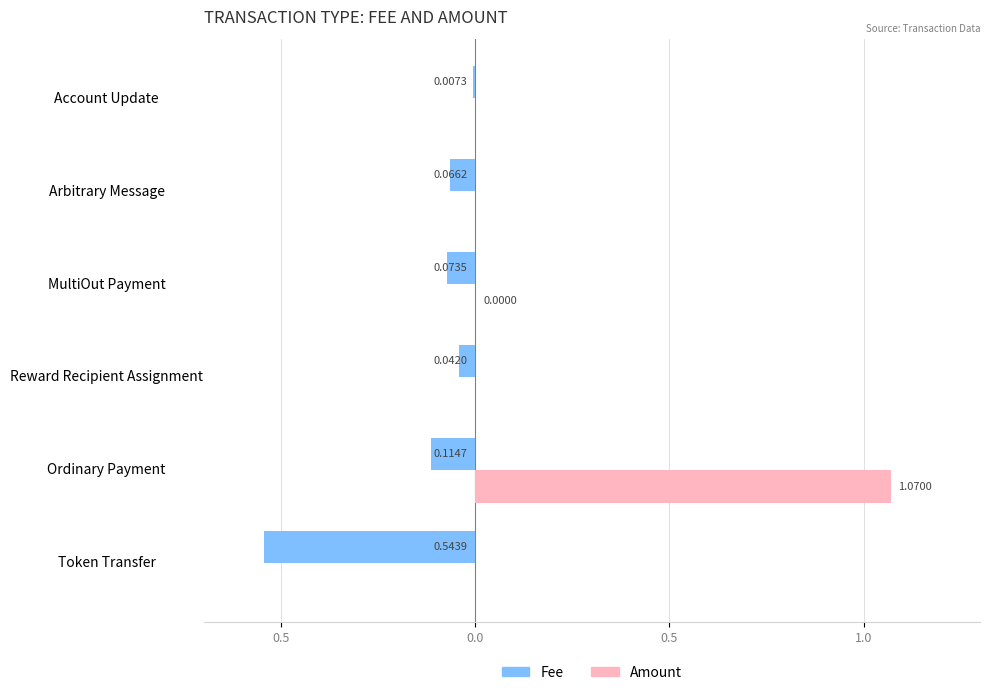

What are all the series names shown in the legend?

Fee, Amount